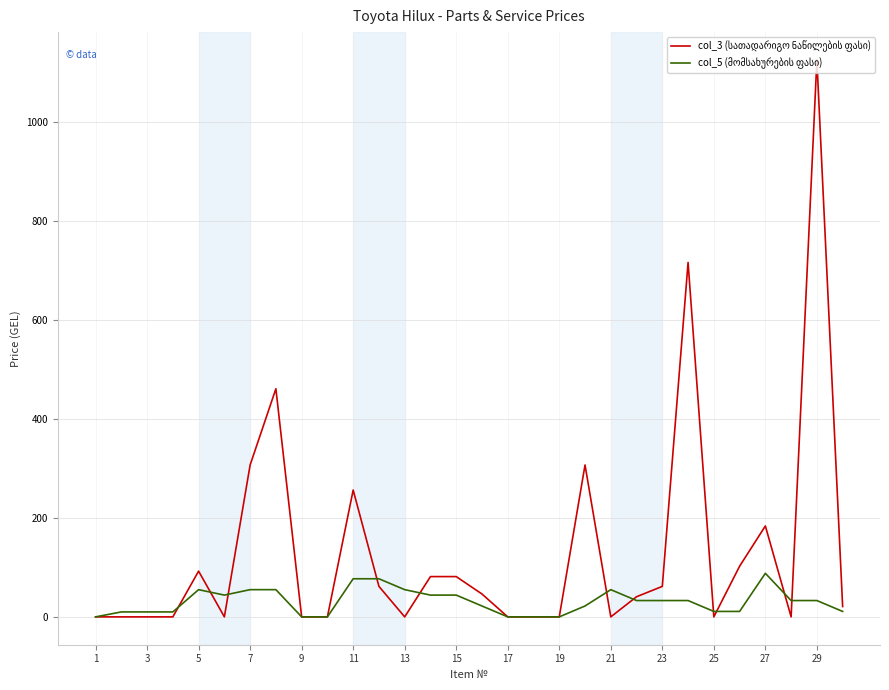

Which category has the highest value across all series?

29